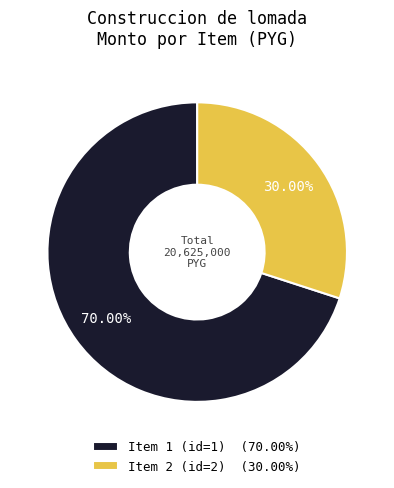

Which category accounts for the majority?

Item 1 (id=1) (70.00%)